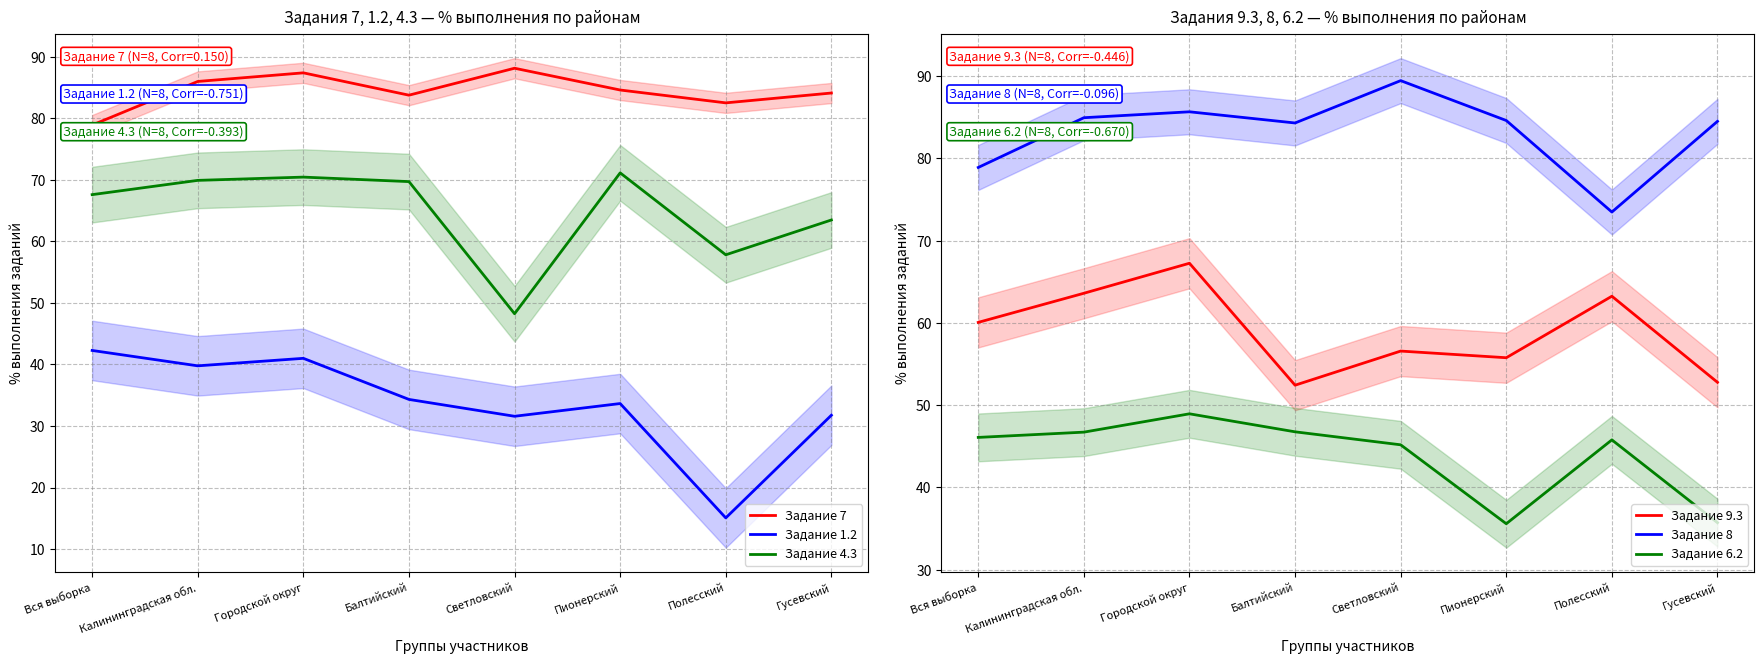

What position from the right is Городской округ?

6